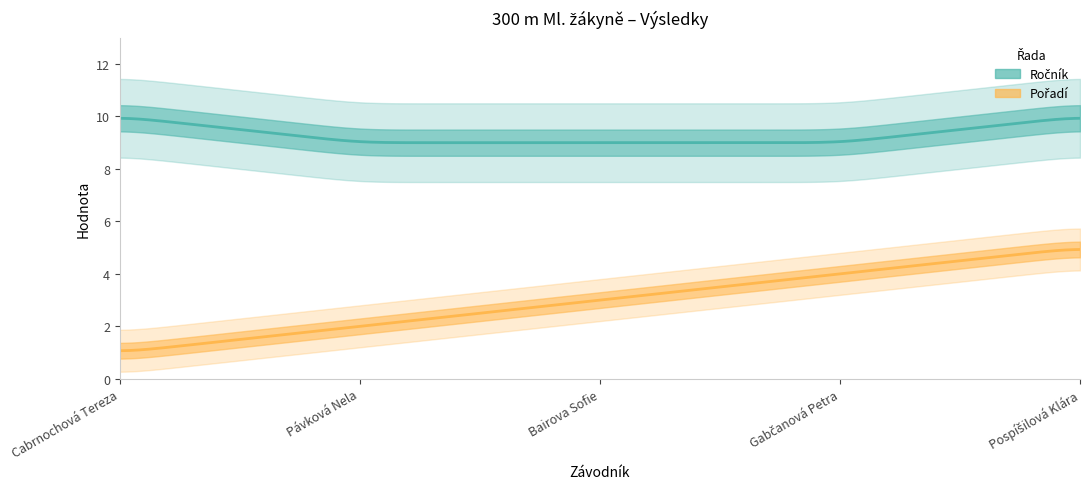

Does the chart display data point markers on the line(s)?

No